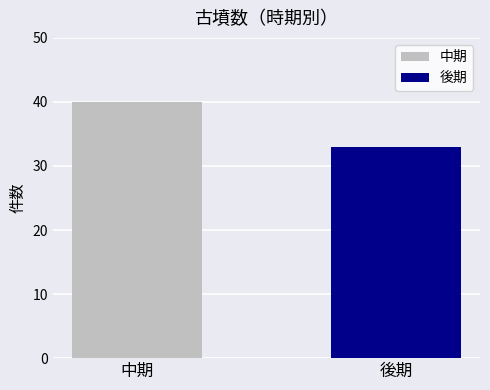

What is the smallest value displayed?

33